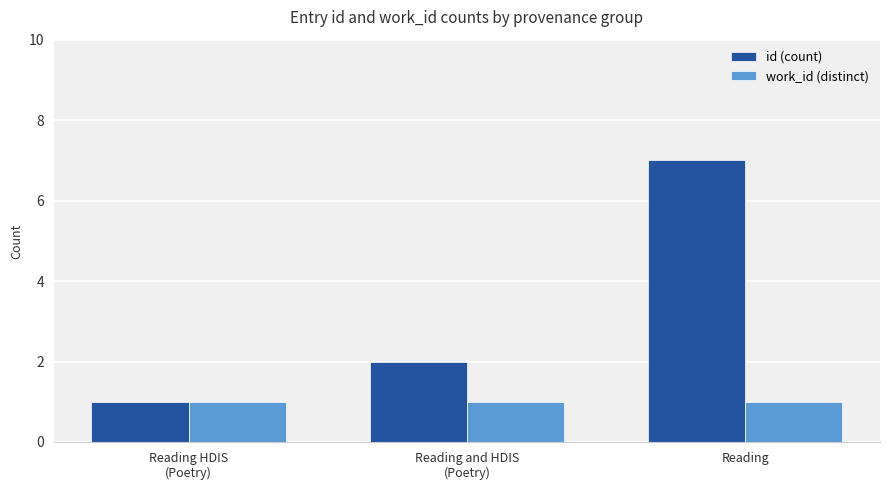

Is the value of work_id (distinct) at Reading greater than the value of id (count) at Reading and HDIS
(Poetry)?

No